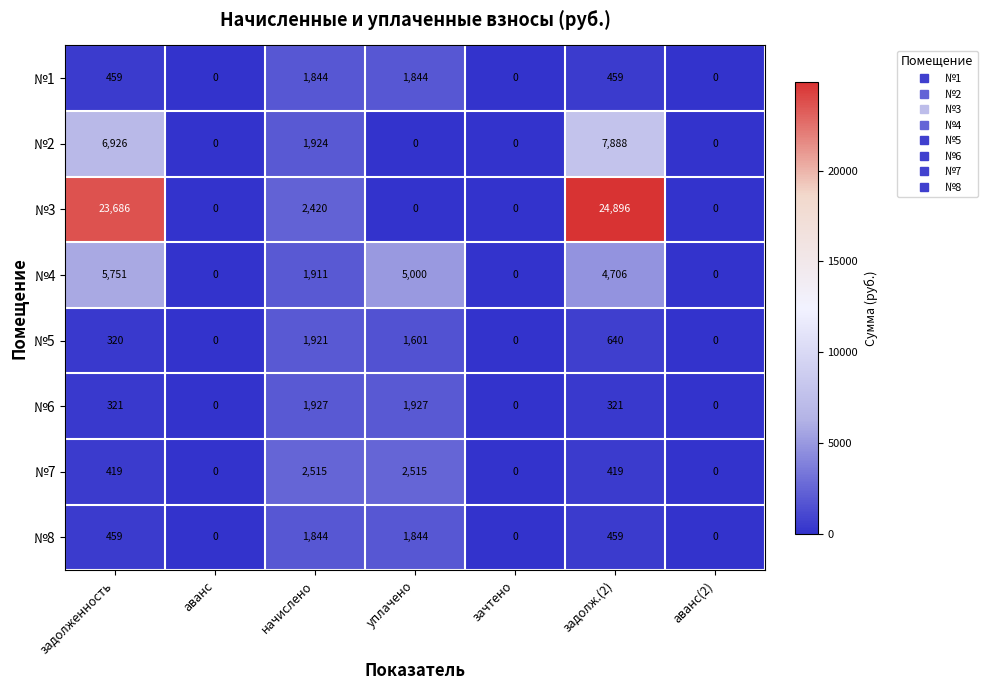

Between задолж.(2) and аванс(2), which series saw the biggest shift?

№3